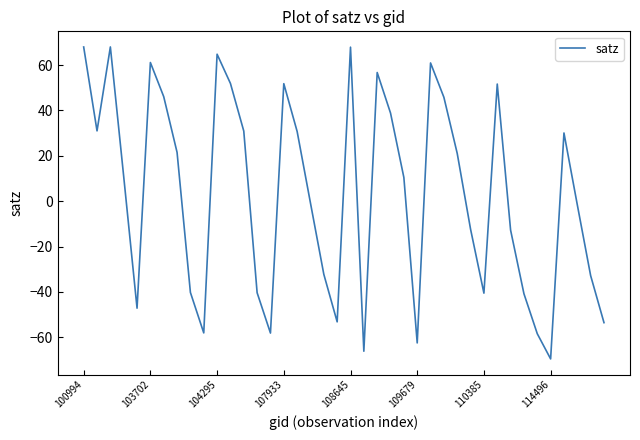

What is the maximum value shown in the chart?

68.0